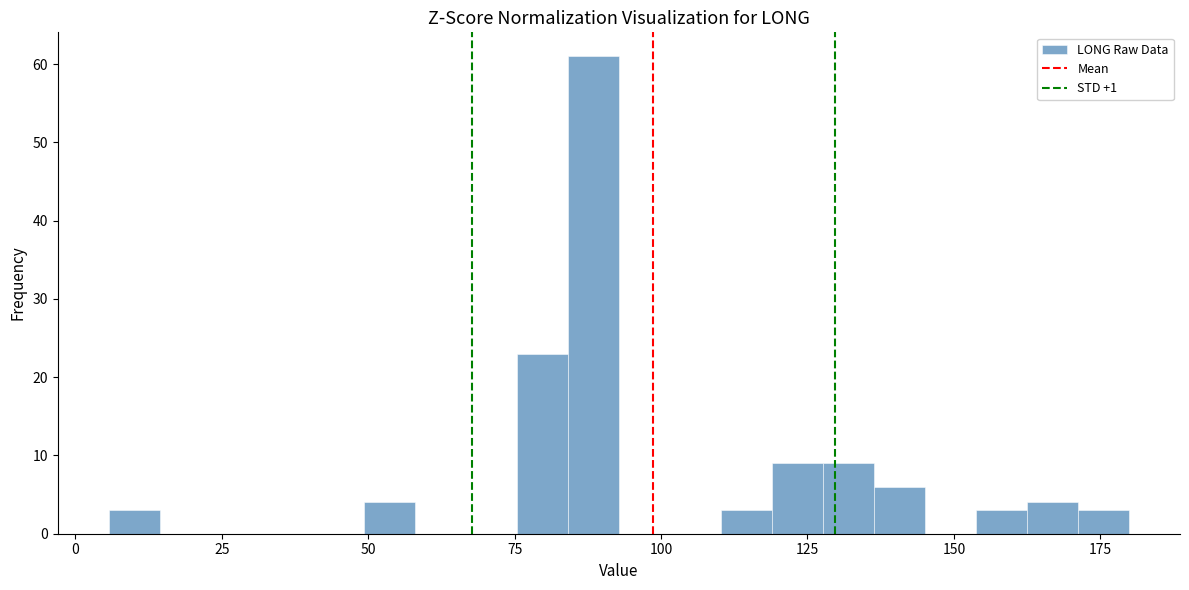

Around what value on the x-axis is the tallest bar? Give the approximate position of its centre, as read against the axis.

90